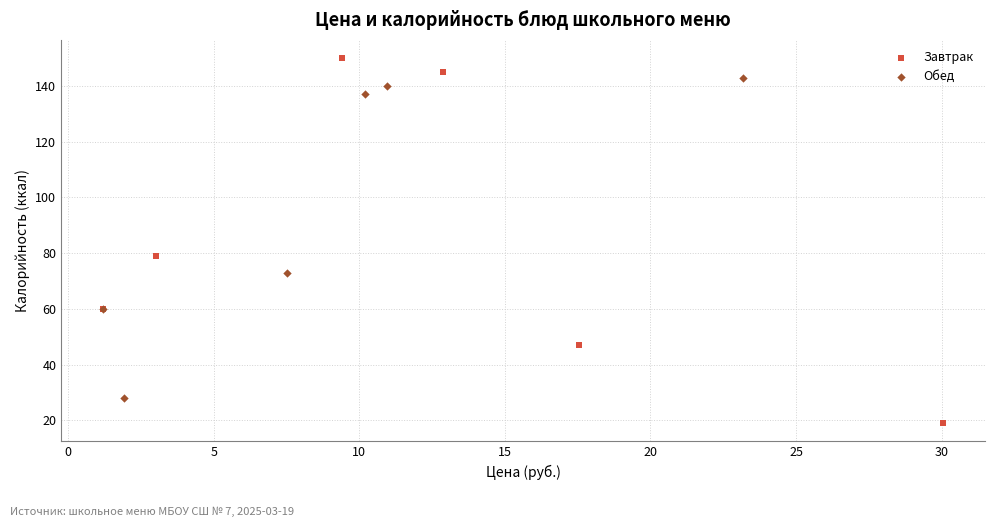

Which series reaches the minimum Y coordinate?

Завтрак